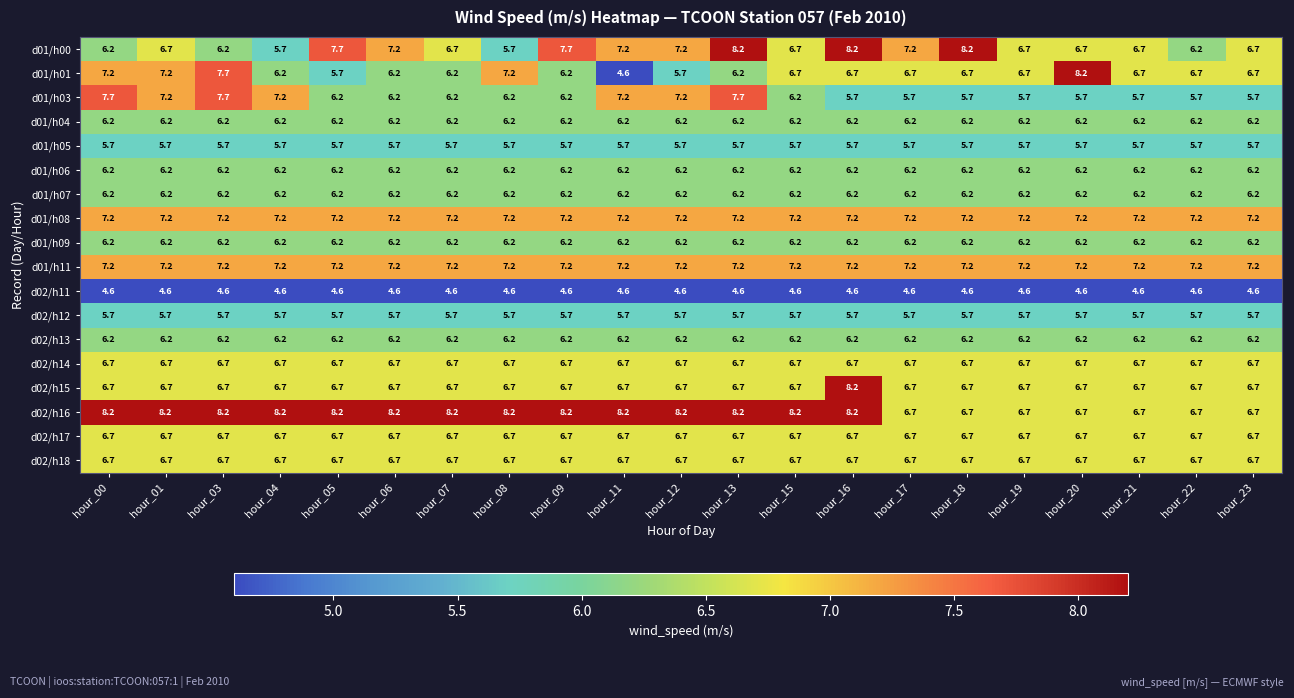

Which series has the largest total across all categories?

d02/h16